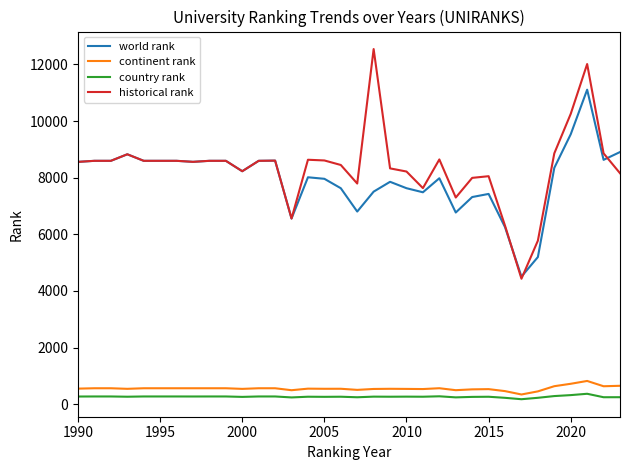

True or false: world rank and continent rank cross at least once.

False